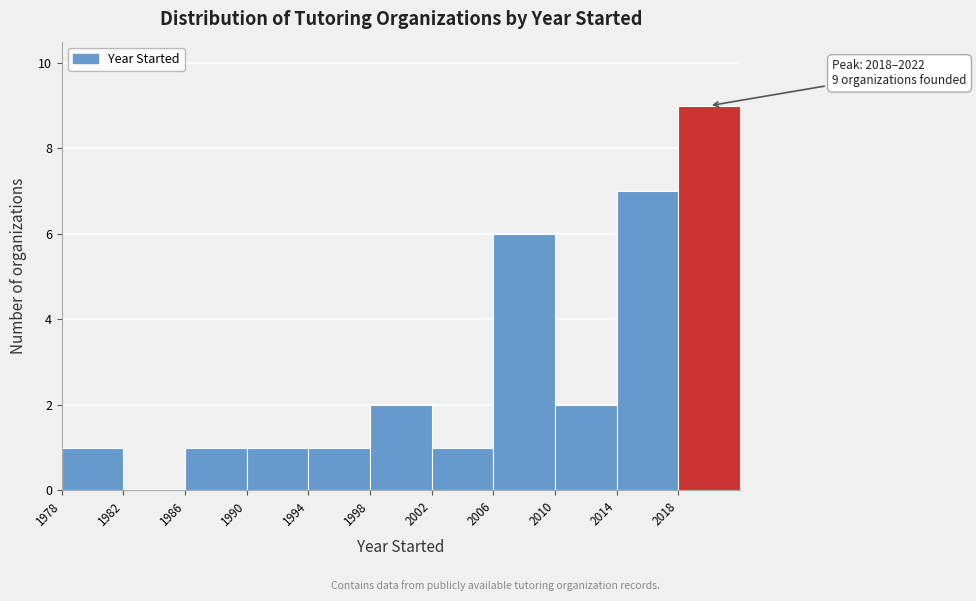

Over which range of the x-axis is the bar tallest?

2018 to 2022